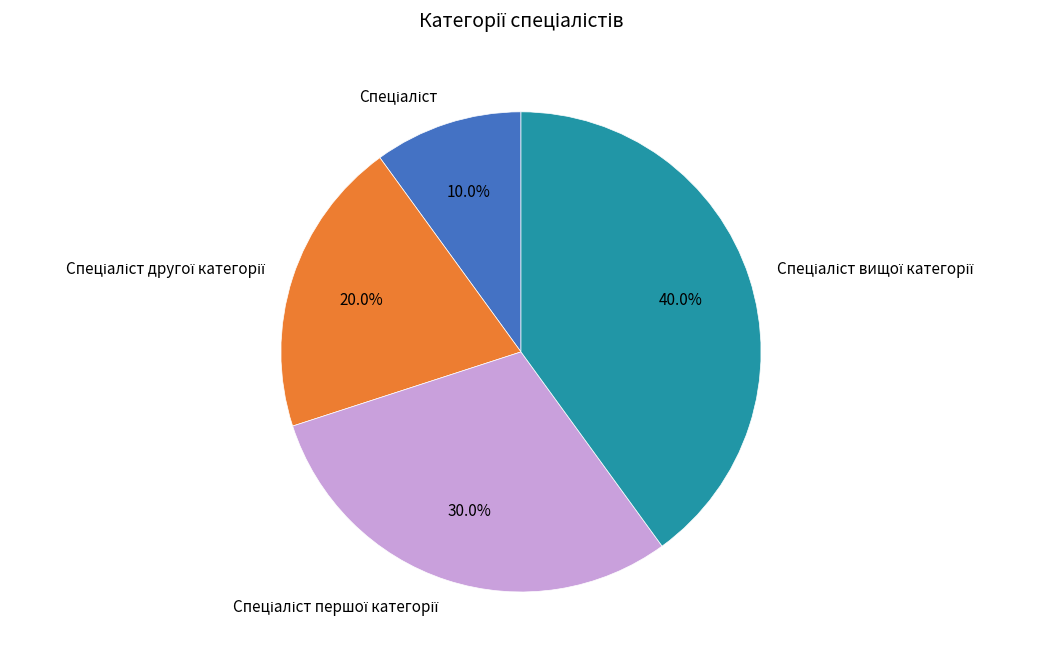

Is there any slice that represents more than half of the pie?

No